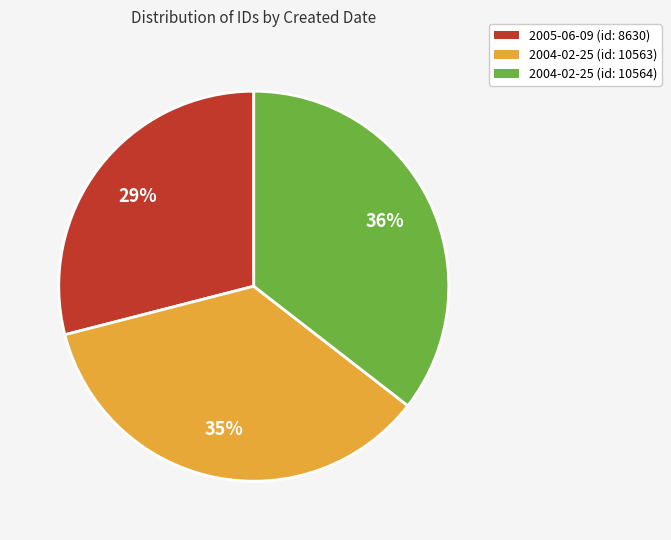

To the nearest percent, what portion does 2005-06-09 (id: 8630) represent?

29%